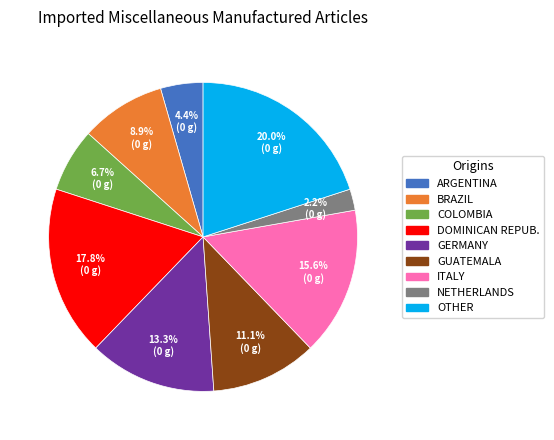

Does any single category account for the majority?

No